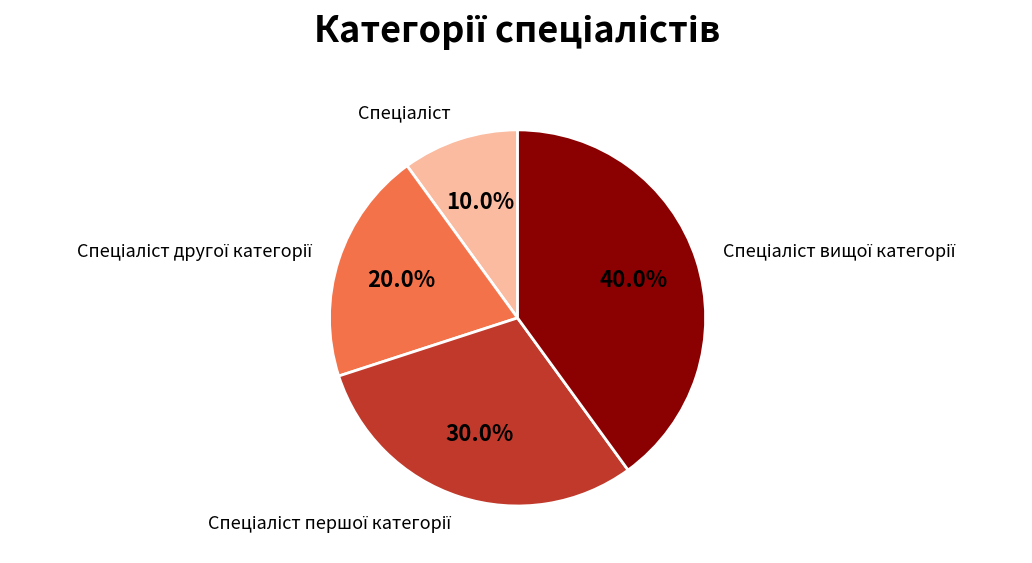

Is there a majority slice in this chart?

No